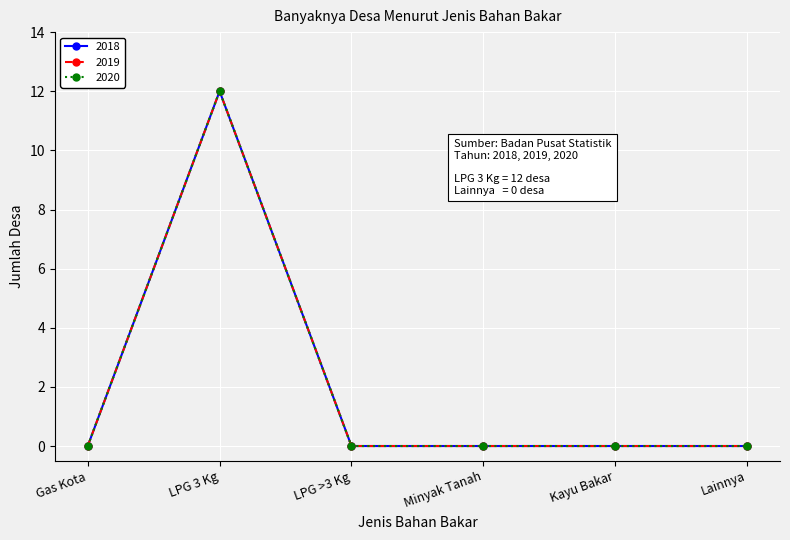

The value of 2019 at LPG >3 Kg is 8. True or false?

False